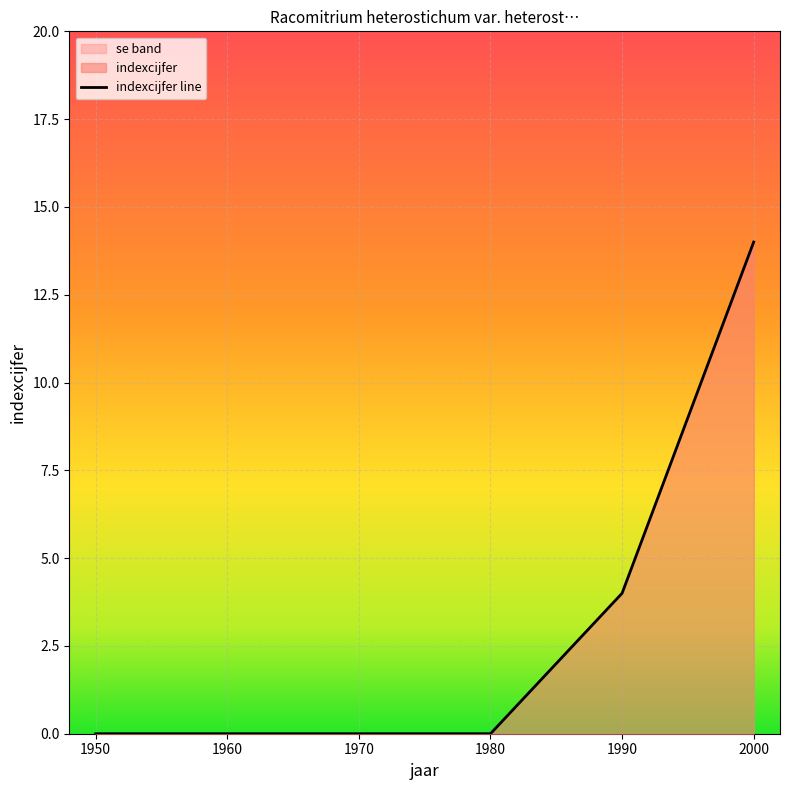

How many lines are shown in the chart?

1